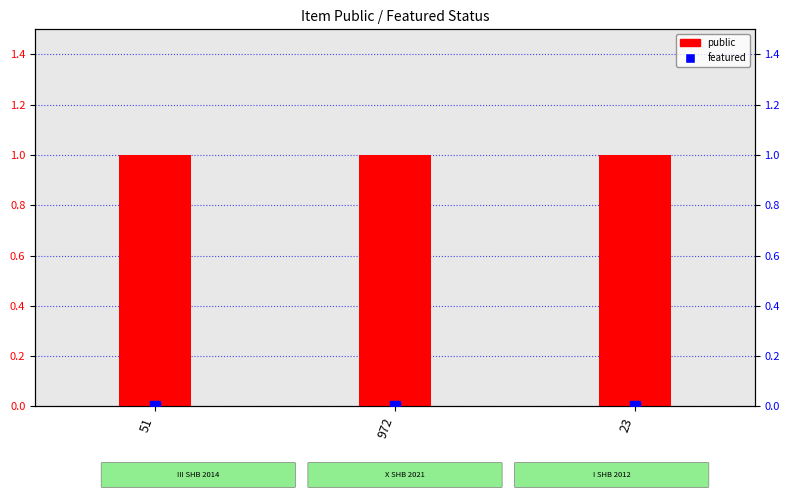

At how many categories does at least one series exceed 0?

3